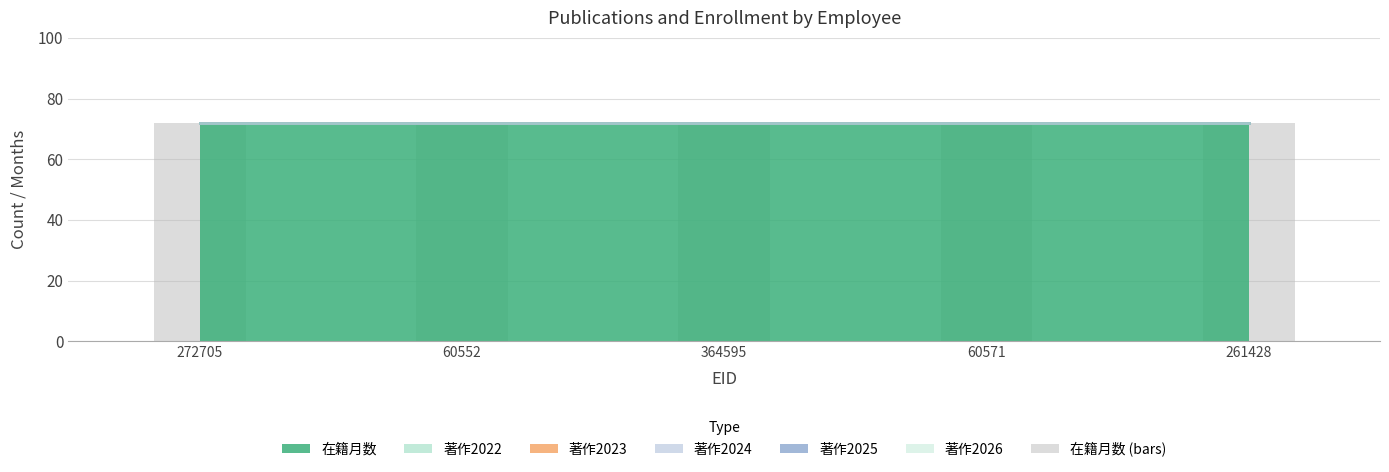

True or false: 在籍月数 has a value of 94 at 60571.

False